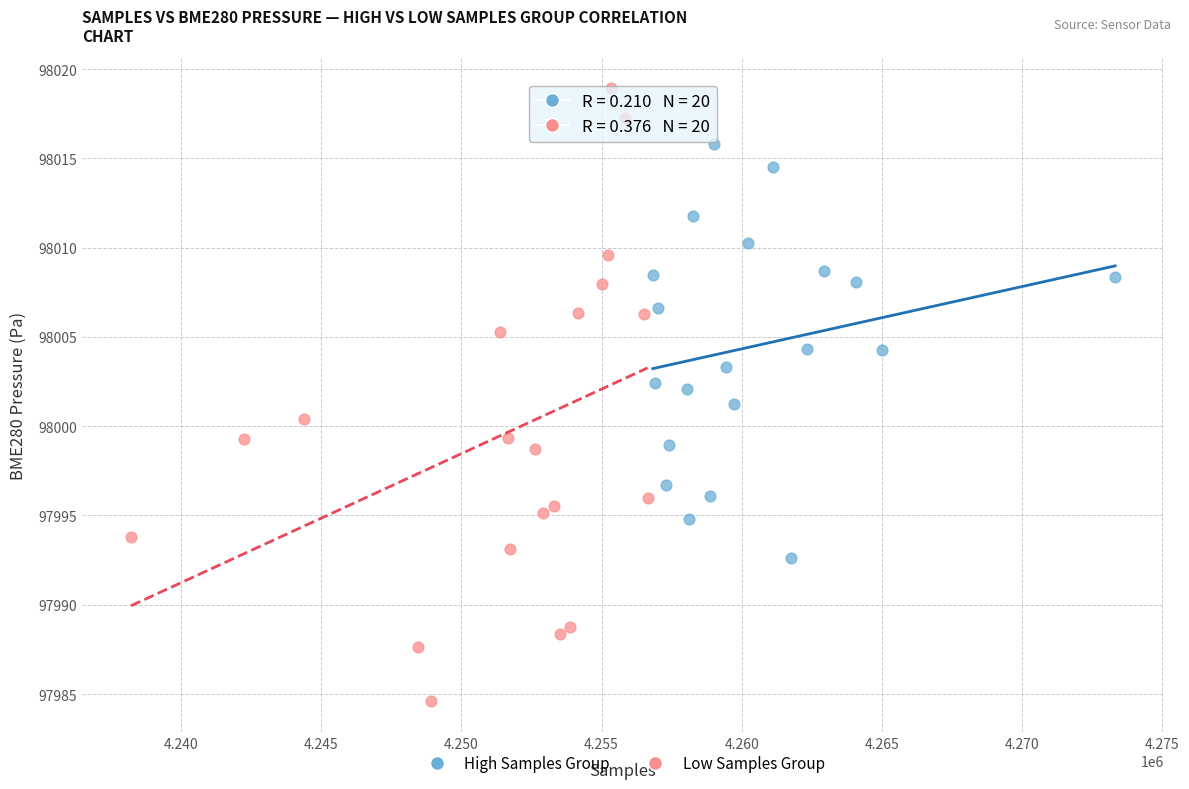

Which series has the largest Y range (max minus min)?

Low Samples Group